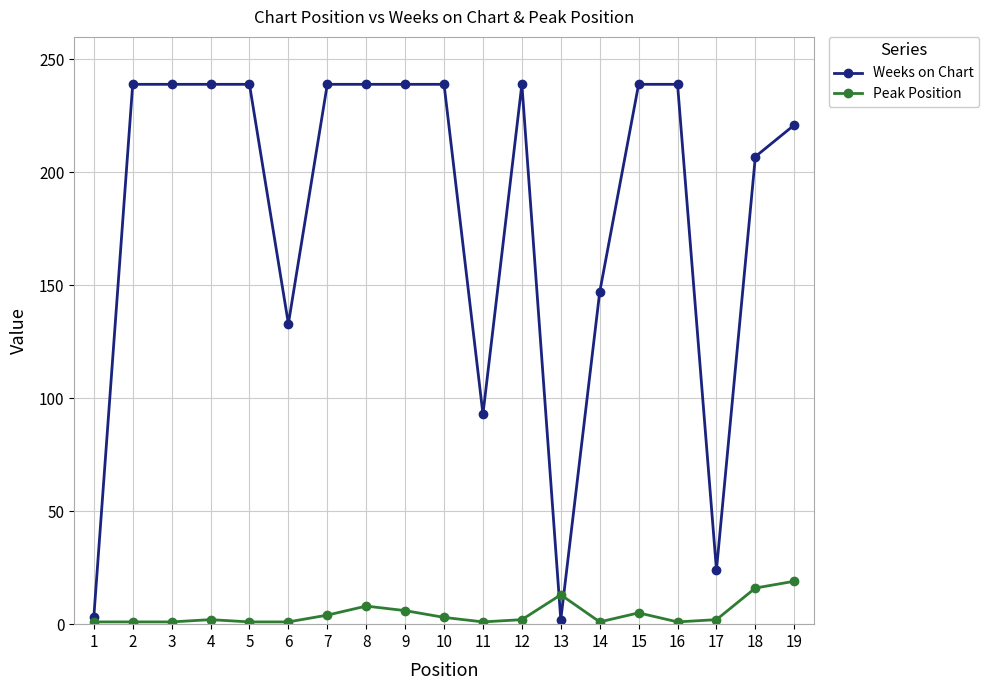

What is the maximum value shown in the chart?

239